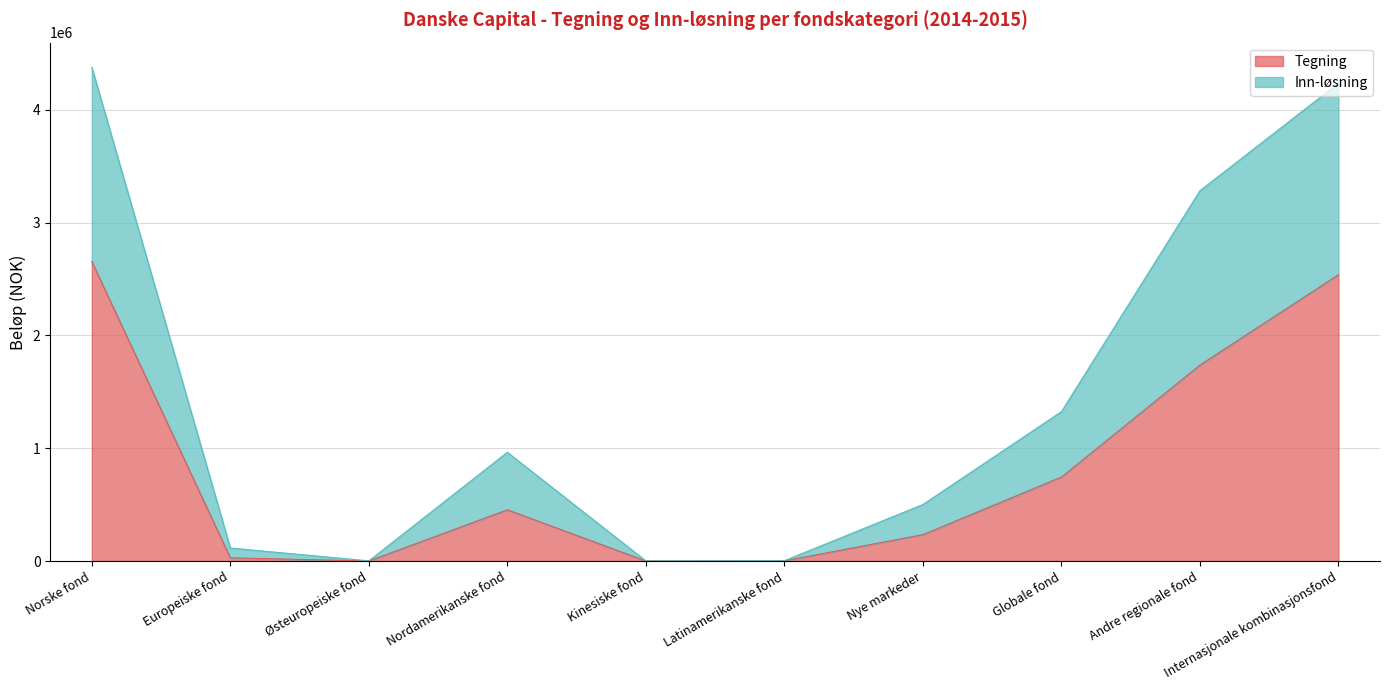

Rank the categories by Inn-løsning value from highest to lowest.

Norske fond, Internasjonale kombinasjonsfond, Andre regionale fond, Globale fond, Nordamerikanske fond, Nye markeder, Europeiske fond, Latinamerikanske fond, Østeuropeiske fond, Kinesiske fond